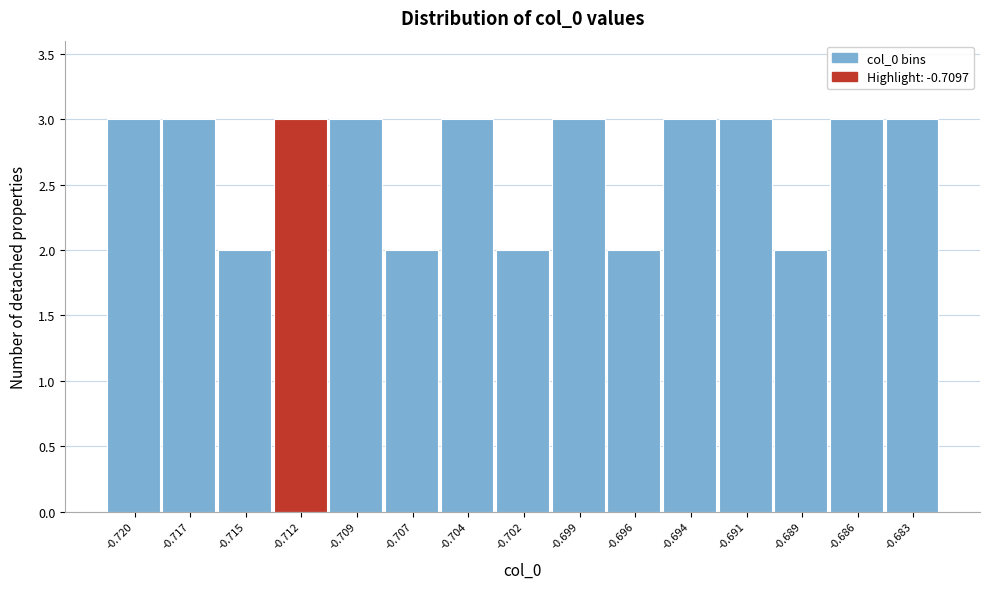

Reading left to right, extract all data points from this chart.

3	3	2	3	3	2	3	2	3	2	3	3	2	3	3